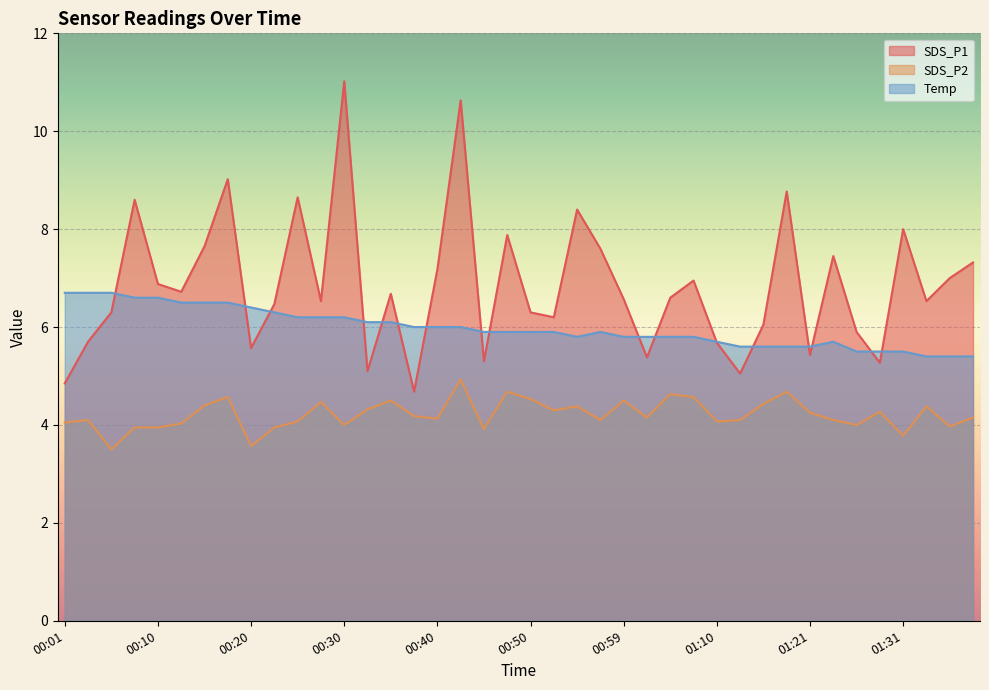

What is the sum of the SDS_P1 values at 00:45 and 01:39?

12.6